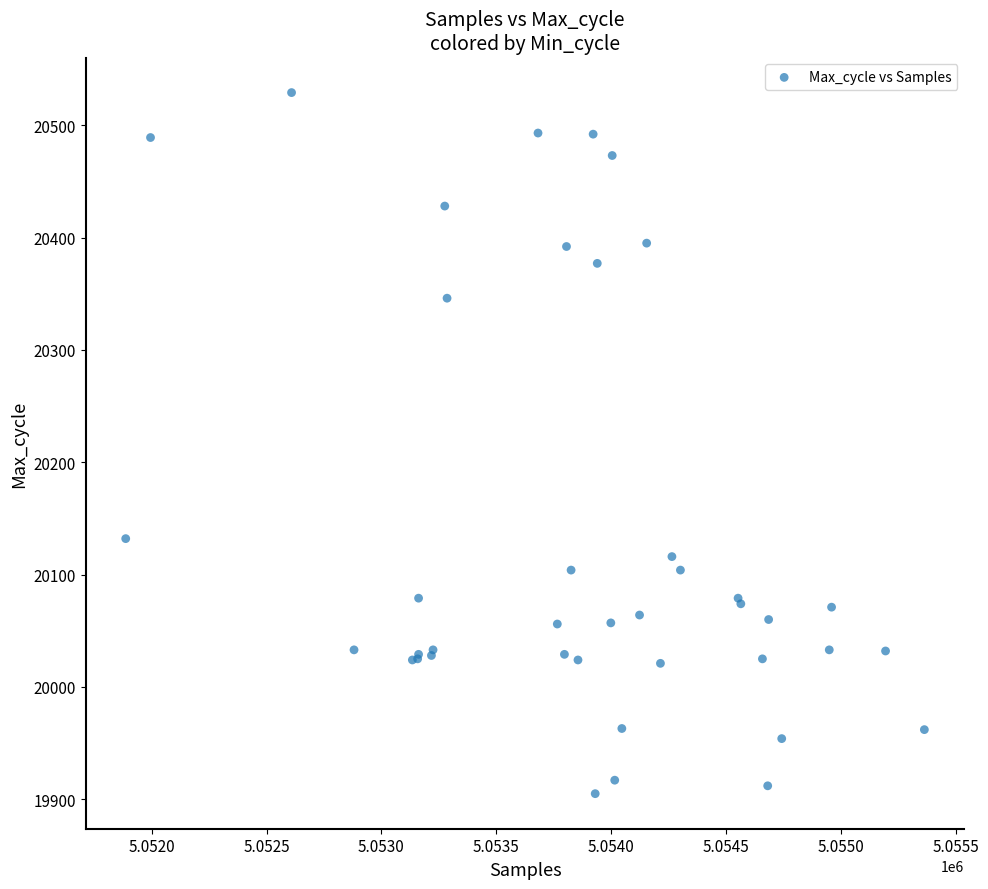

What Y value in the scatter plot is closest to 20217?

20132